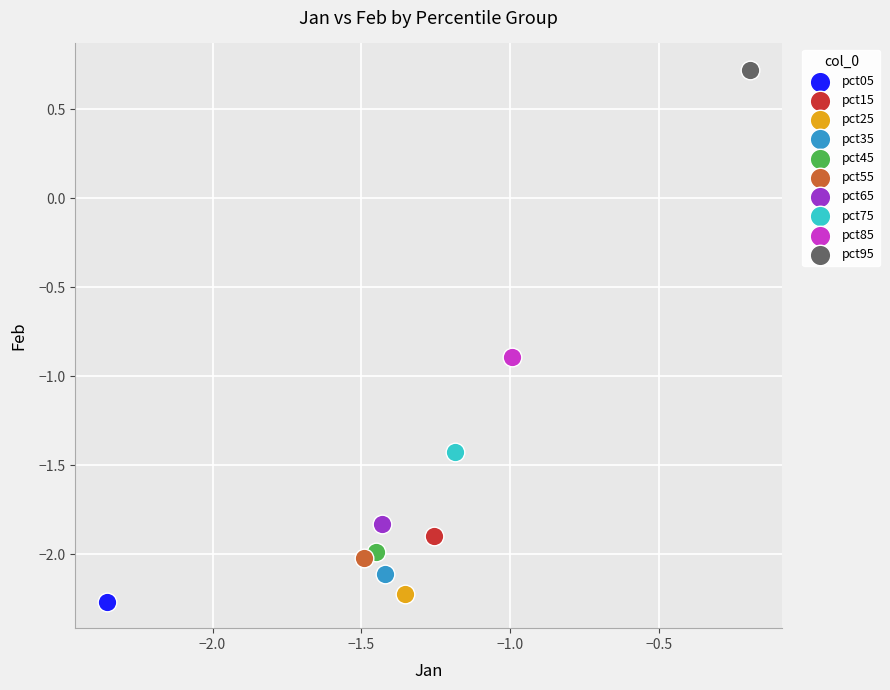

What are all the series names shown in the legend?

pct05, pct15, pct25, pct35, pct45, pct55, pct65, pct75, pct85, pct95